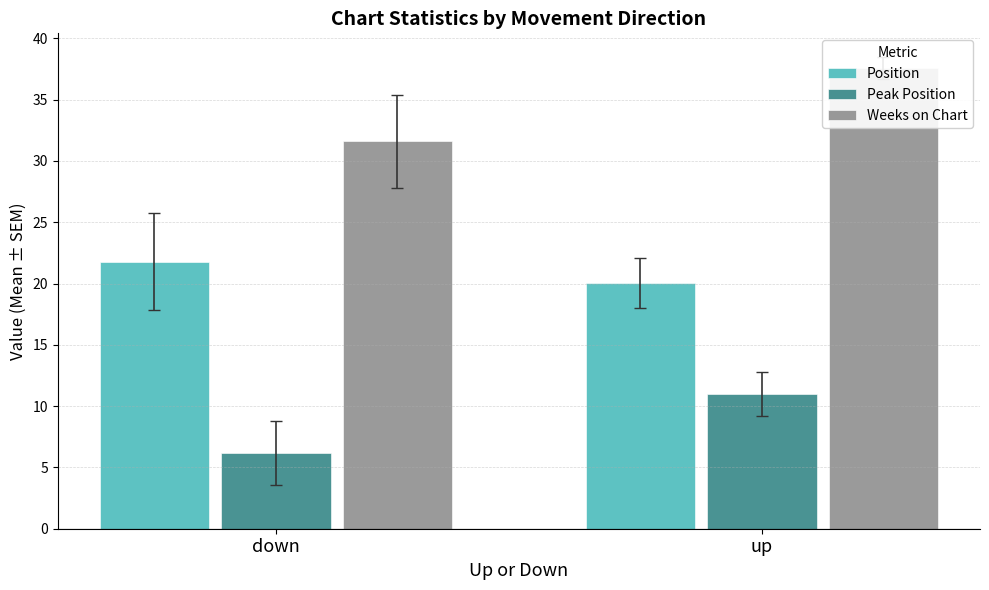

The value of Weeks on Chart at down is 43.8. True or false?

False